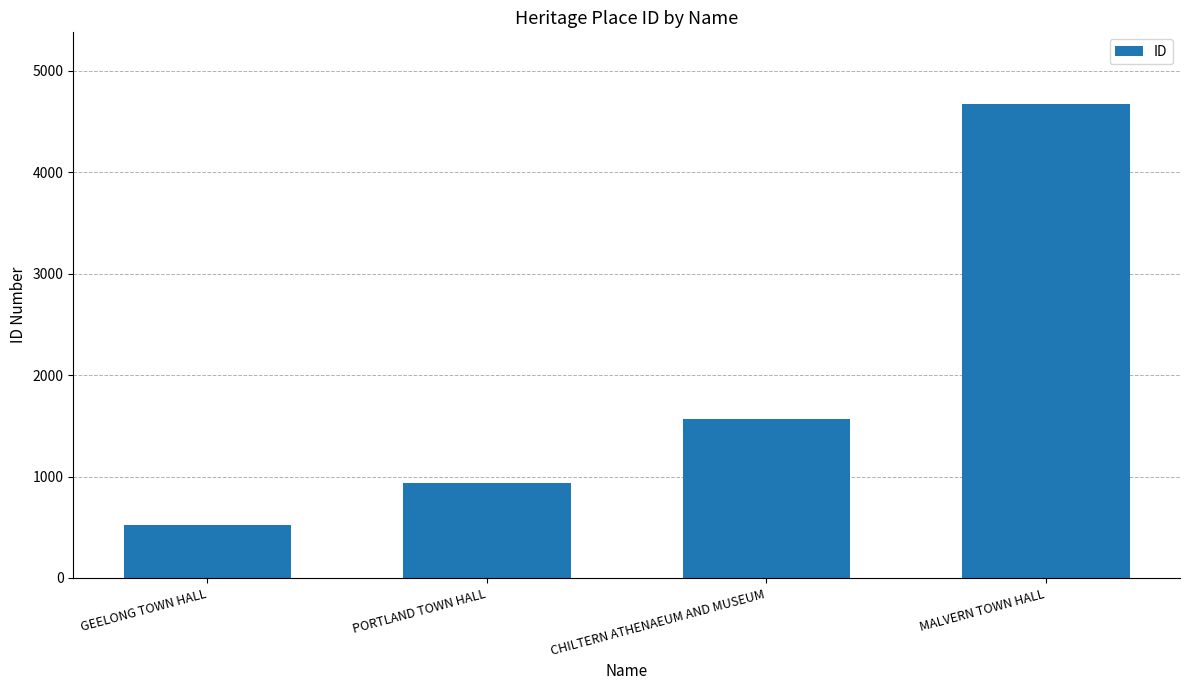

Approximately how many times larger is the value at MALVERN TOWN HALL compared to GEELONG TOWN HALL?

8.9